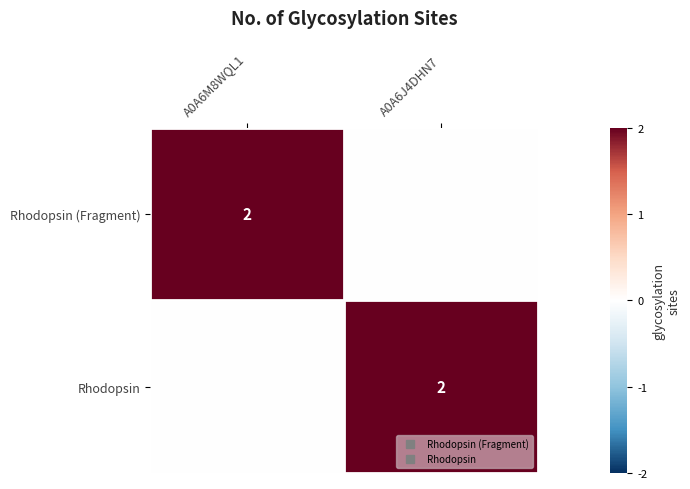

How many categories are shown in the chart?

2